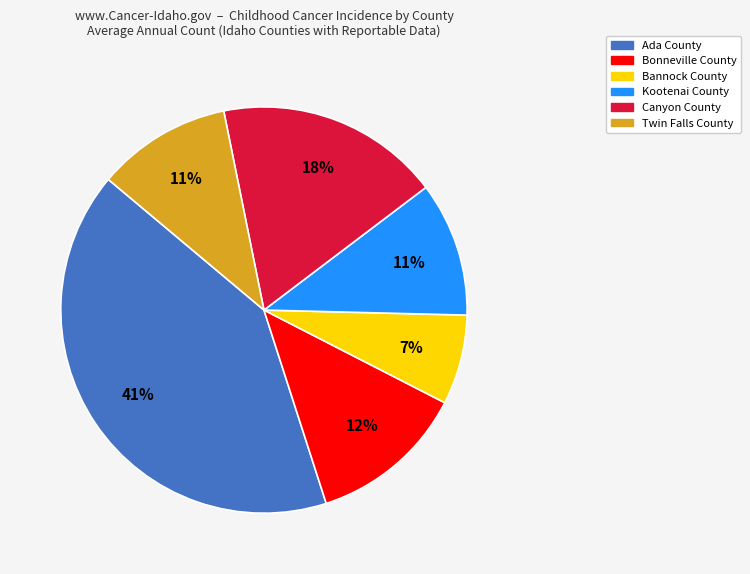

Which has a higher value, Kootenai County or Canyon County?

Canyon County